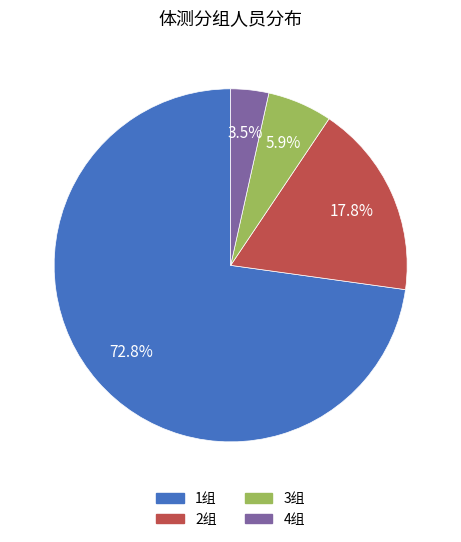

What percentage is the 1组 slice, to the nearest percent?

73%